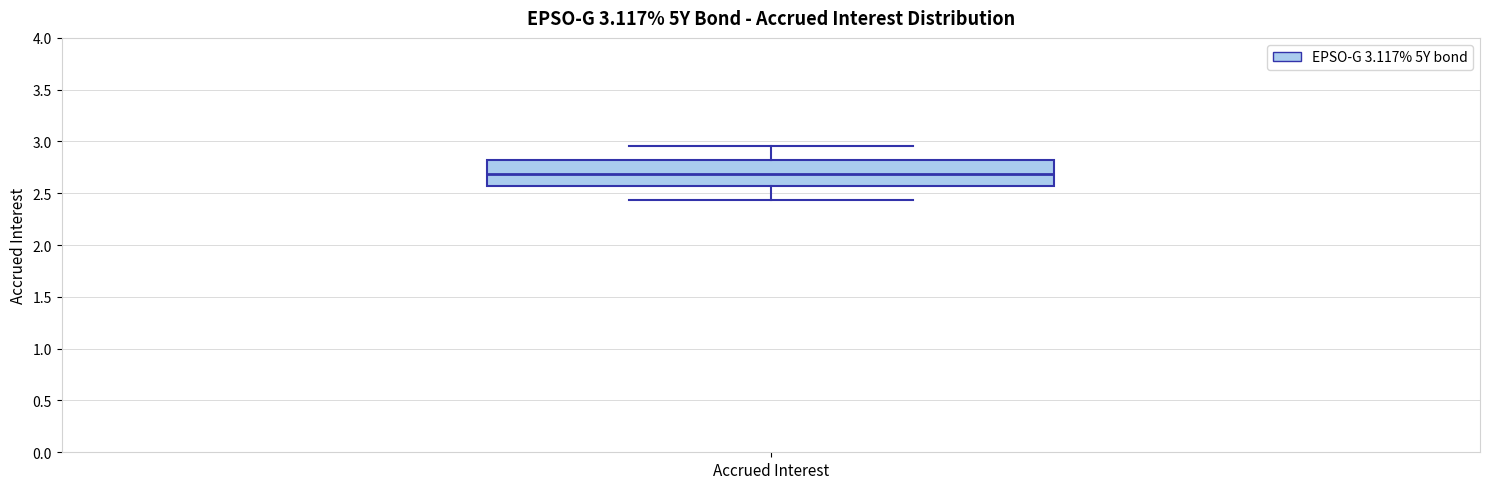

Transcribe this box plot: give where the median line is, the range the box spans, and where the two whiskers end, as read against the y-axis. The values are not printed on the chart, so give them approximately, as read against the axis.

median 2.70, box 2.55 to 2.80, whiskers 2.45 to 2.95